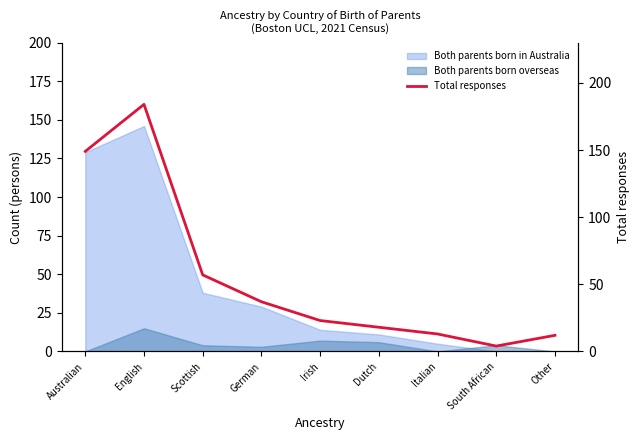

What is the average value?

55